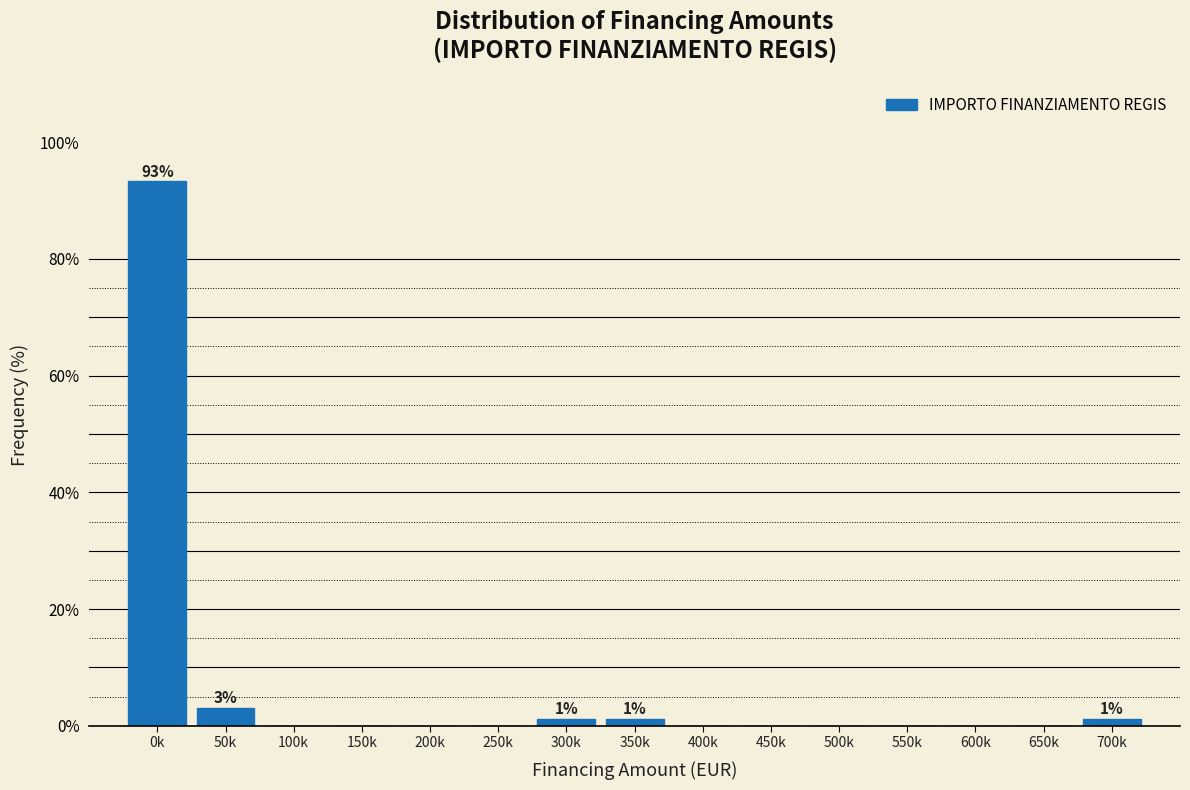

Reading right to left, list all the values displayed in this chart.

700k=1.2	650k=0.0	600k=0.0	550k=0.0	500k=0.0	450k=0.0	400k=0.0	350k=1.2	300k=1.2	250k=0.0	200k=0.0	150k=0.0	100k=0.0	50k=3.0	0k=93.3